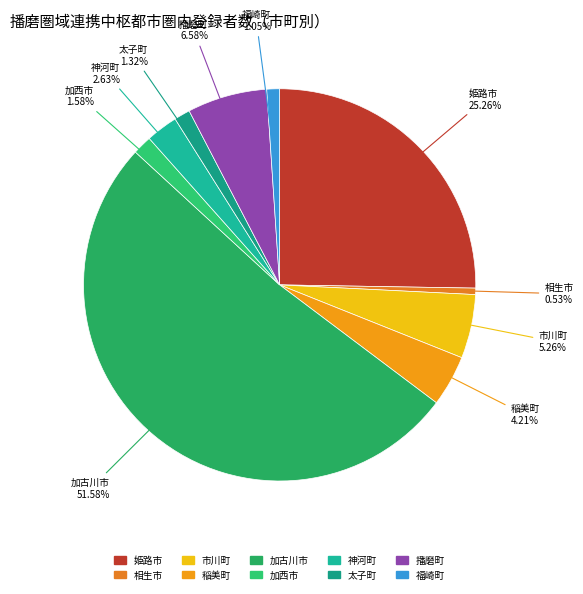

Which slice is the smallest?

相生市